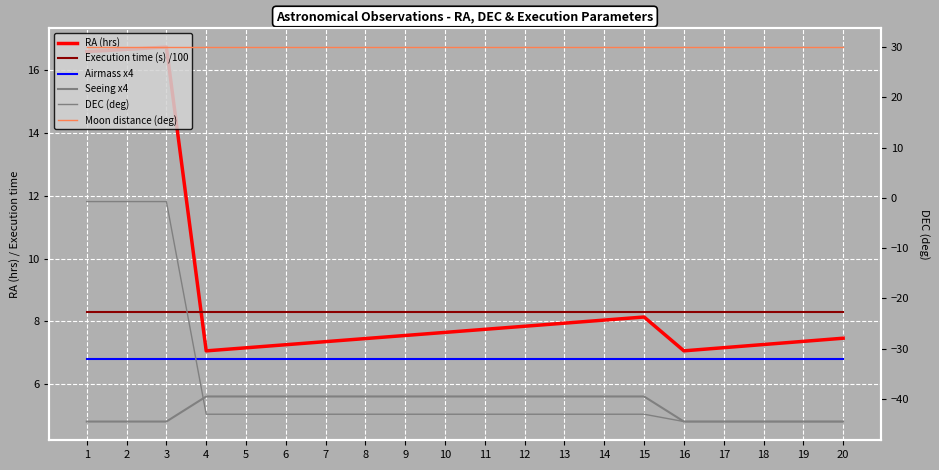

Is the value of Execution time (s) /100 at 19 greater than the value of Seeing x4 at 19?

Yes